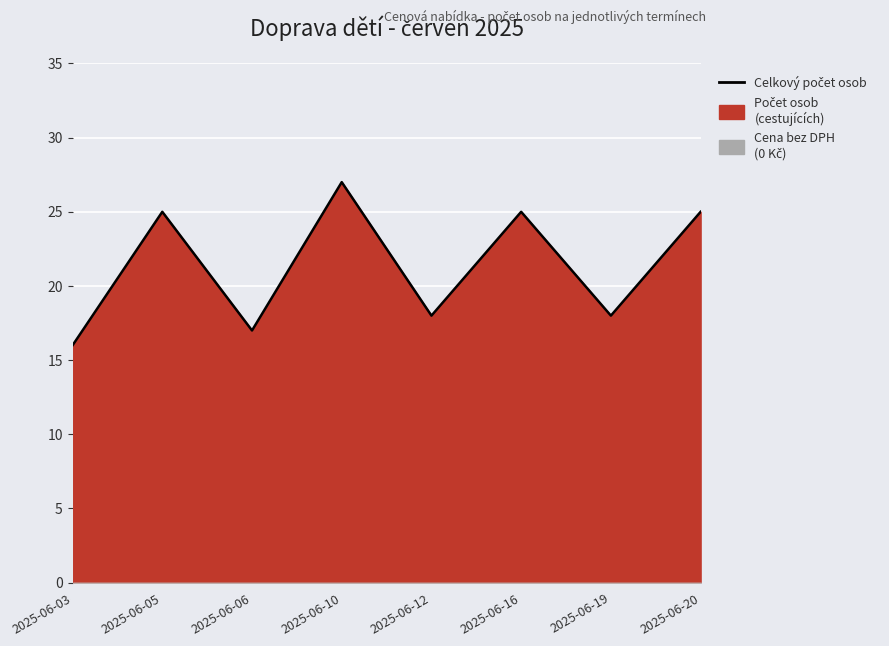

What is the difference between the second highest and second lowest values?

8